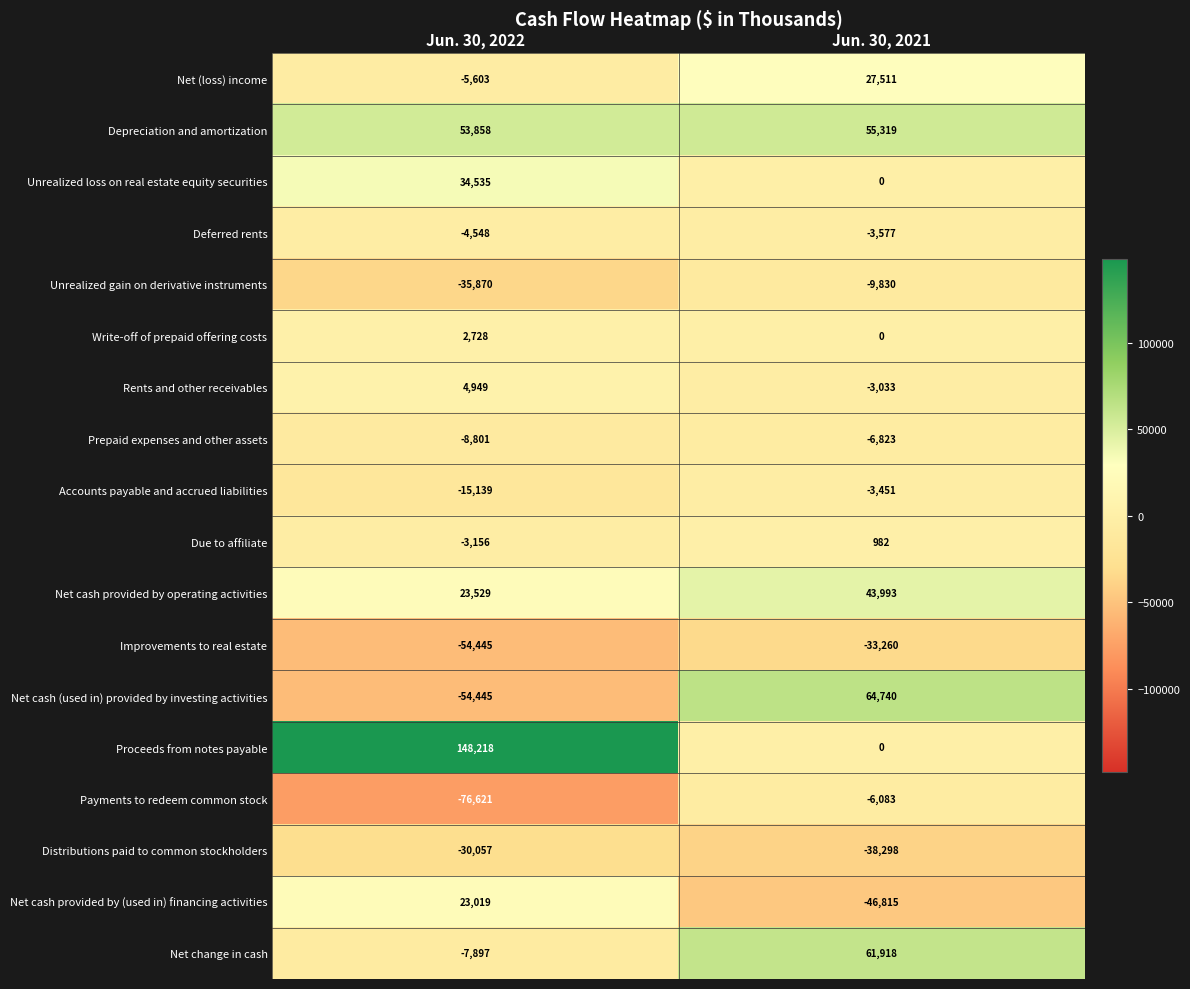

At which label does Distributions paid to common stockholders reach its peak?

Jun. 30, 2022